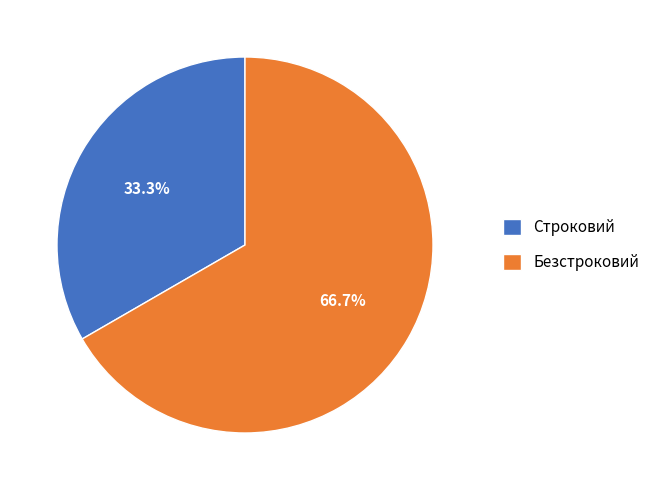

What percentage is the Безстроковий slice, to the nearest percent?

67%